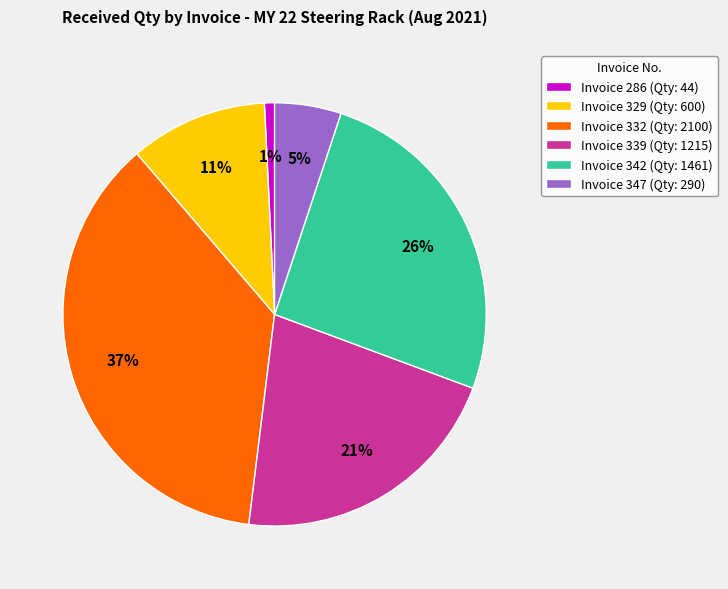

The Invoice 339 (Qty: 1215) slice represents 21% of the pie. True or false?

True